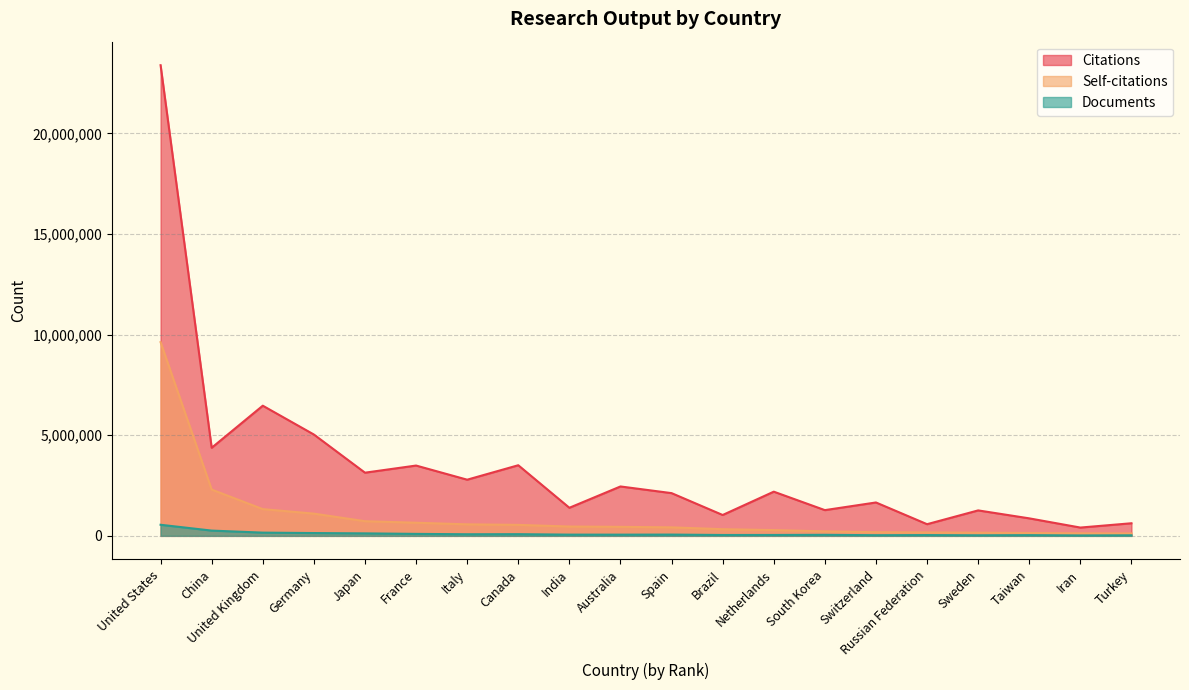

At which category is the sum across all series the highest?

United States